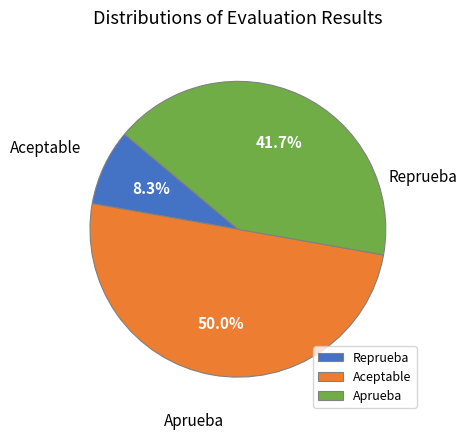

Count the number of slices in the pie.

3